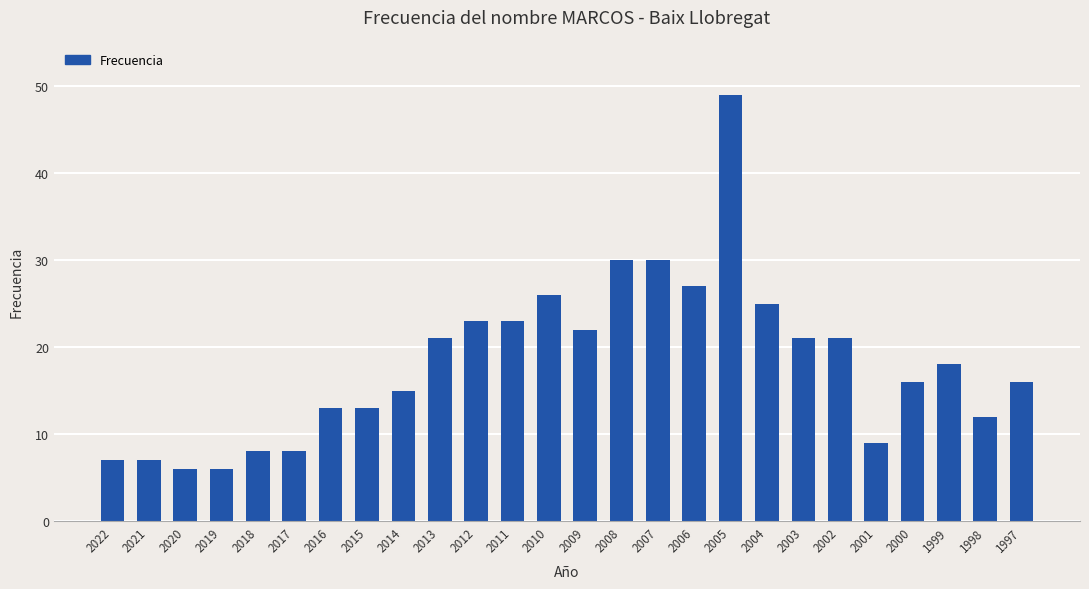

How many distinct data groups are displayed?

1